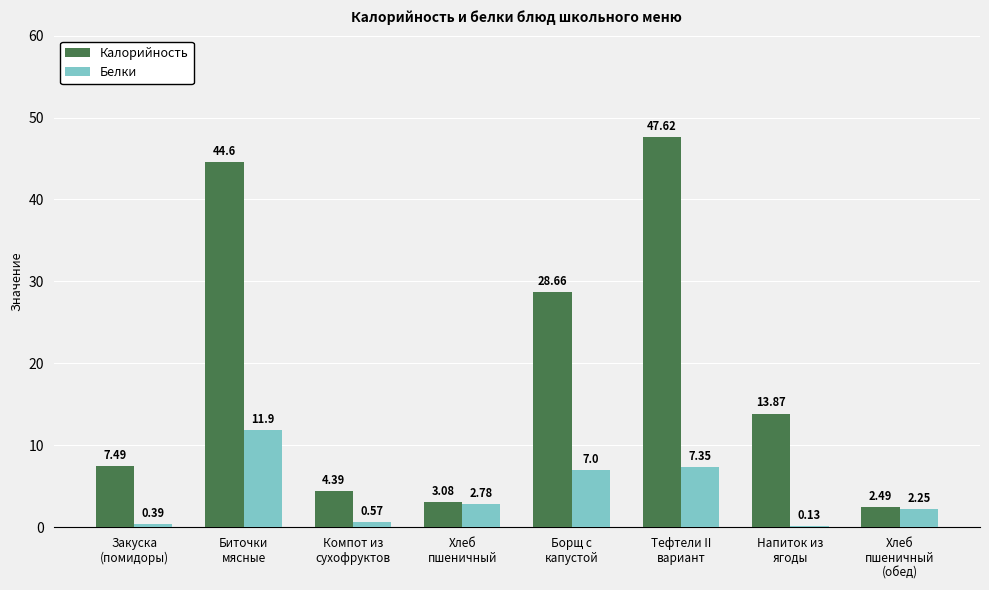

What is the sum of the Белки values at Борщ с
капустой and Компот из
сухофруктов?

7.6